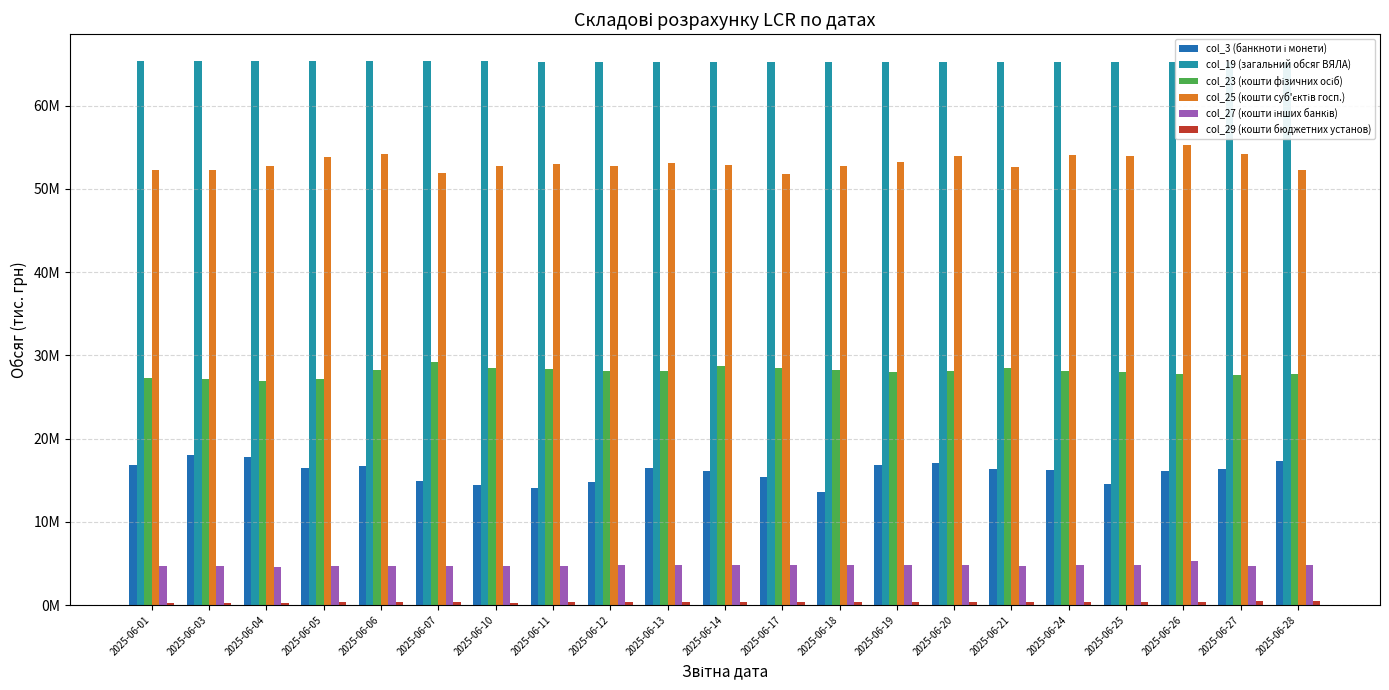

What is the maximum value for col_3 (банкноти і монети)?

18083559.7